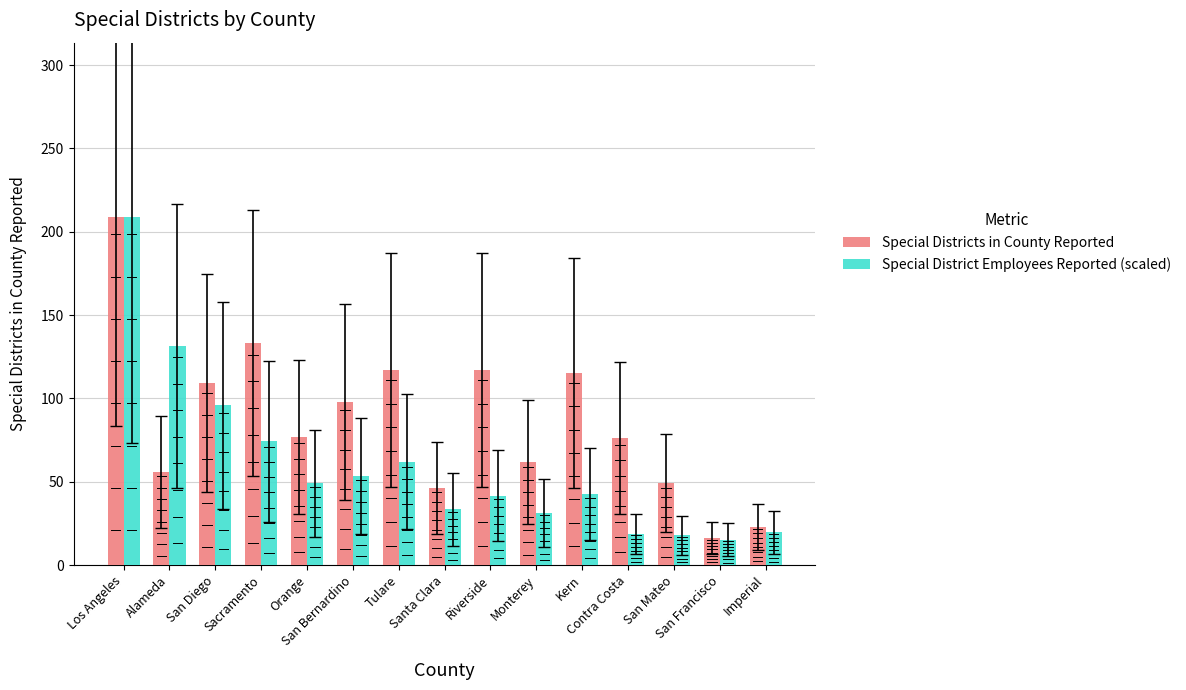

Are the bars horizontal?

No